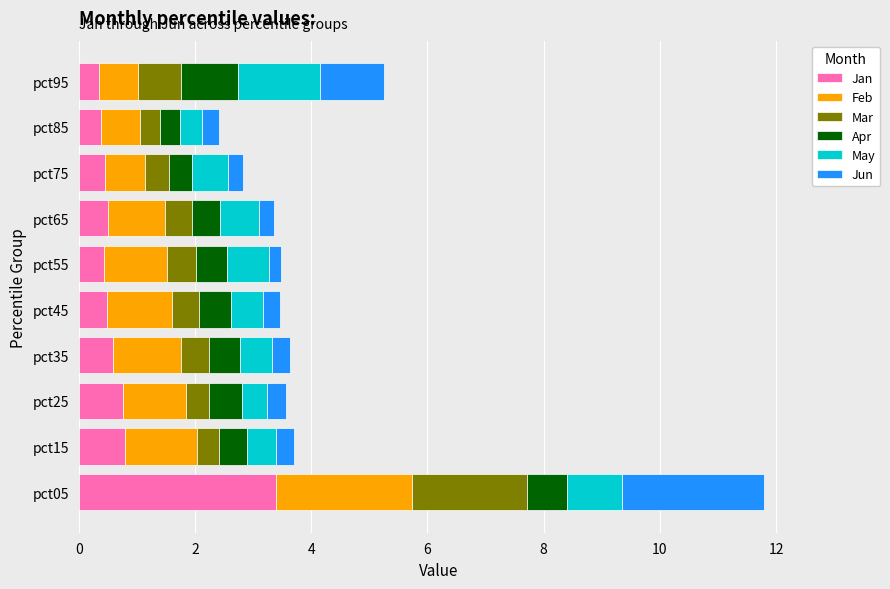

What is the highest value of the Jan series?

3.4